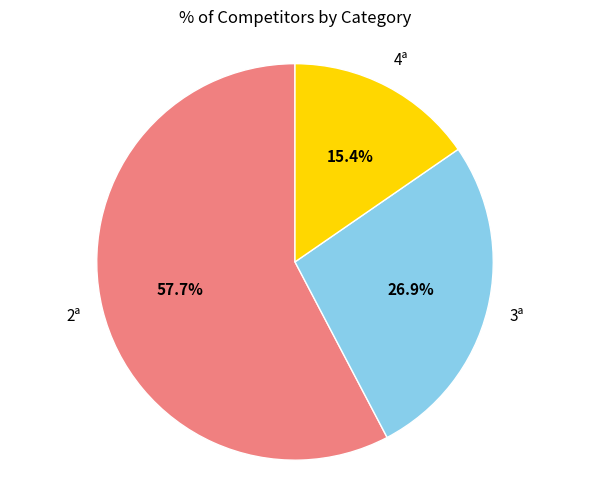

Is there any slice that represents more than half of the pie?

Yes